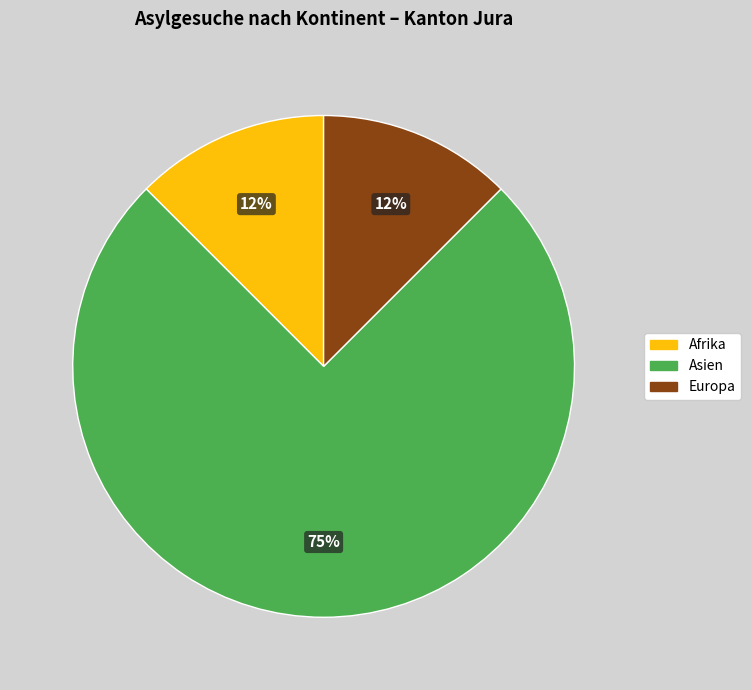

Do Afrika and Europa together represent more than half of the pie?

No